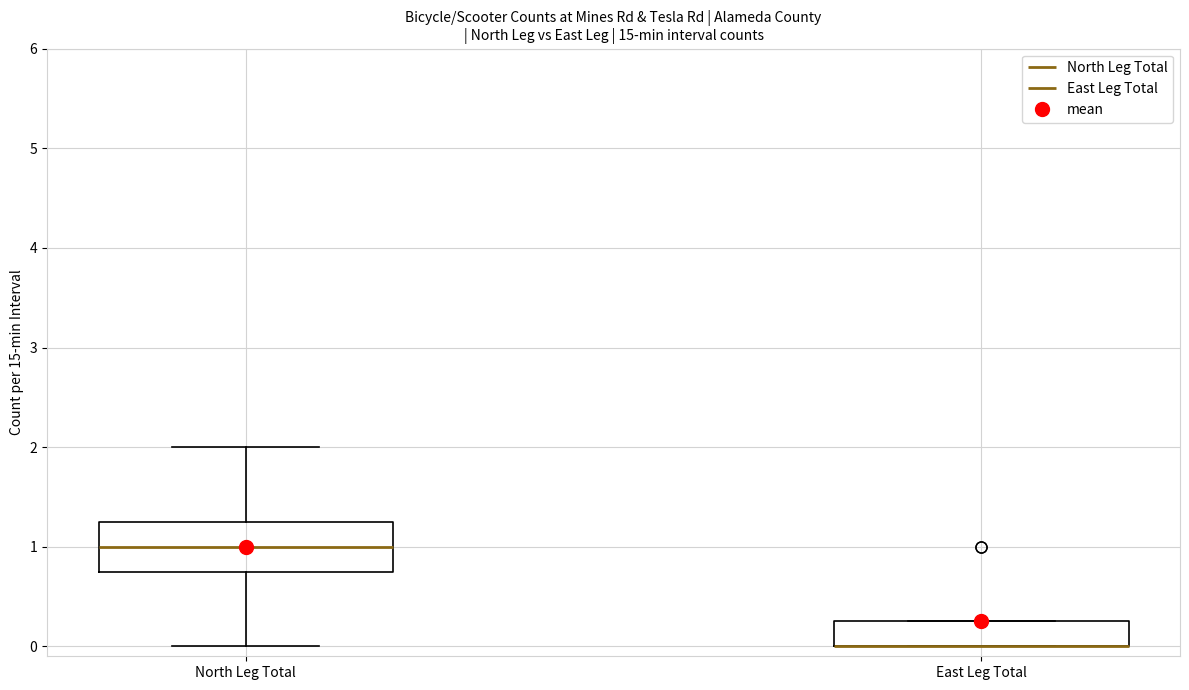

Reading left to right, read every box against the y-axis: the position of its median line, the range the box covers, and the ends of its whiskers. The values are not printed on the chart, so give them approximately, as read against the axis.

North Leg Total: median 1.0, box 0.8 to 1.3, whiskers 0.0 to 2.0
East Leg Total: median 0.0 (drawn on the box's lower edge), box 0.0 to 0.3, whiskers 0.0 to 0.3